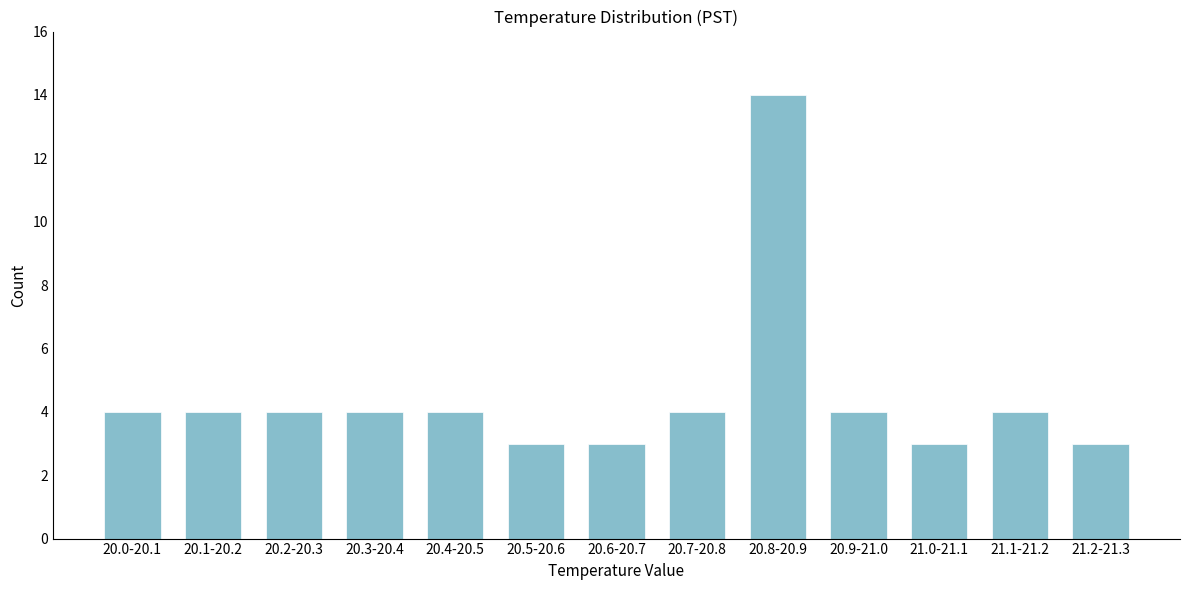

Reading left to right, extract all data points from this chart.

4	4	4	4	4	3	3	4	14	4	3	4	3